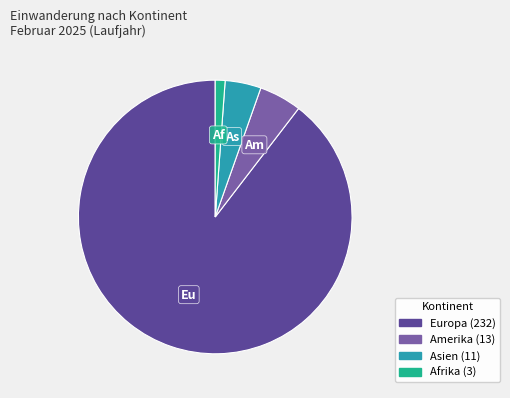

What is the largest slice in the pie chart?

Europa